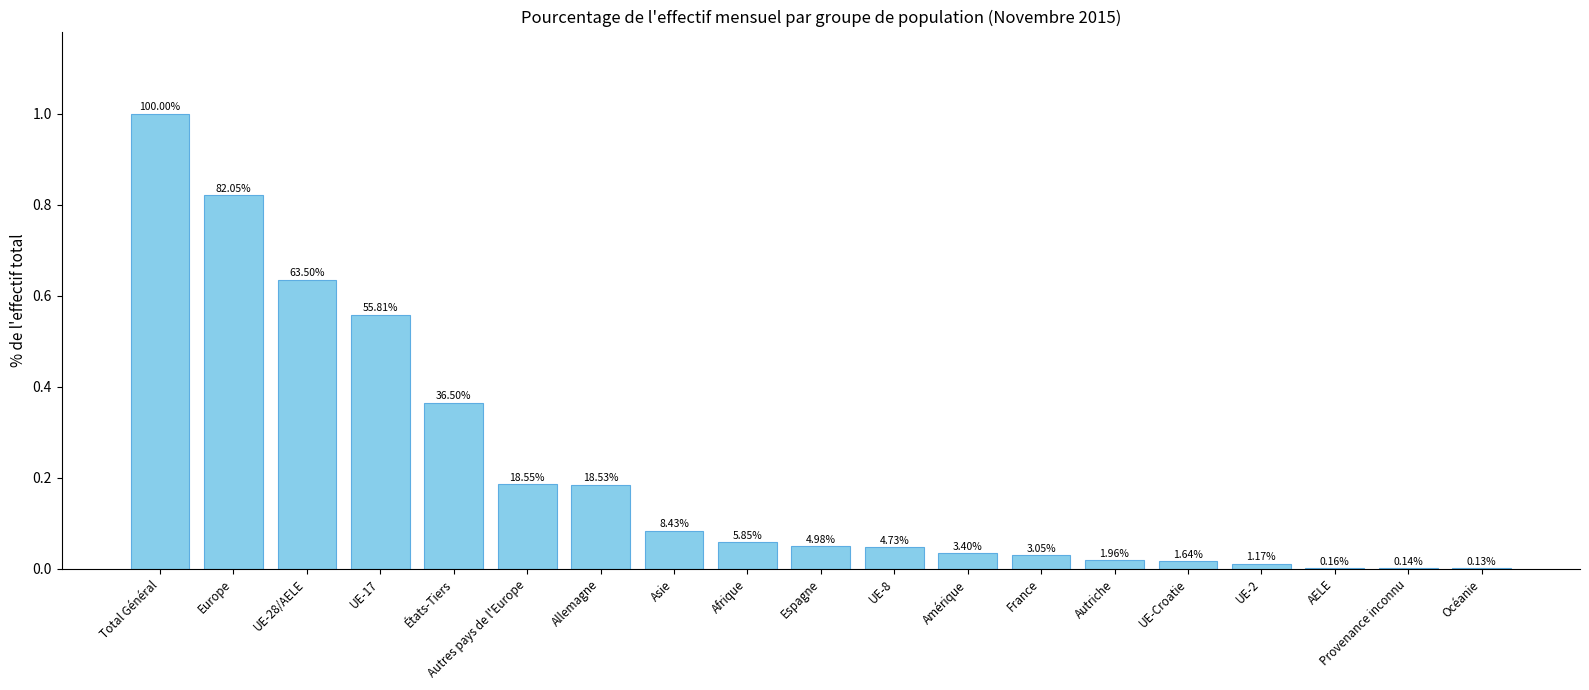

Rank the categories by value from highest to lowest.

Total Général, Europe, UE-28/AELE, UE-17, États-Tiers, Autres pays de l'Europe, Allemagne, Asie, Afrique, Espagne, UE-8, Amérique, France, Autriche, UE-Croatie, UE-2, AELE, Provenance inconnu, Océanie